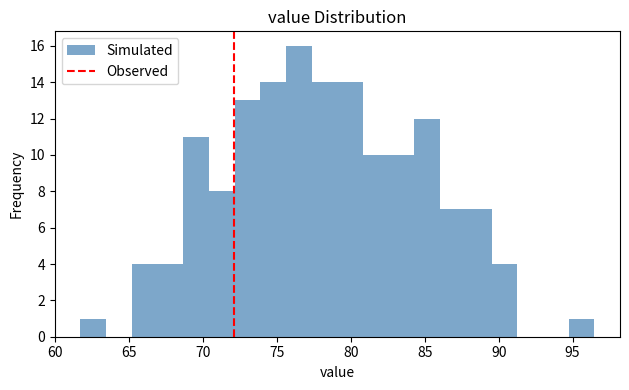

Around what value on the x-axis is the tallest bar? Give the approximate position of its centre, as read against the axis.

76.5